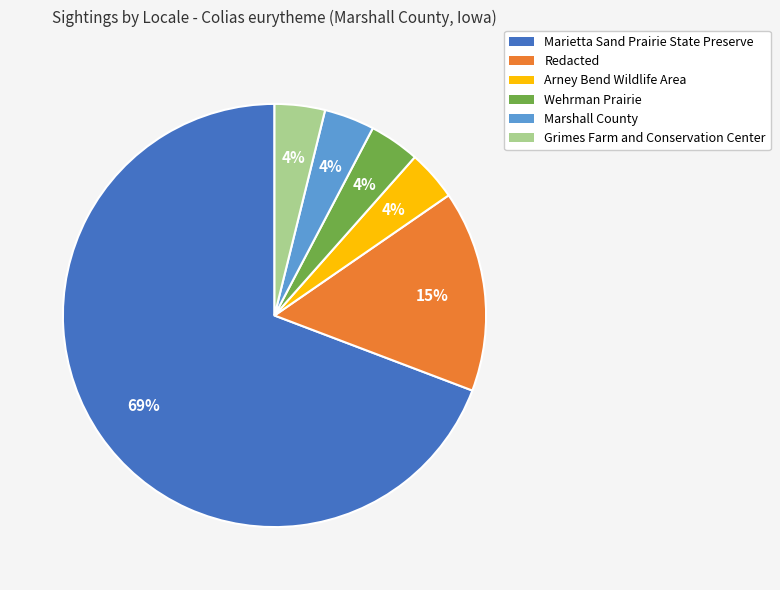

To the nearest percent, what percentage of the pie is Arney Bend Wildlife Area?

4%